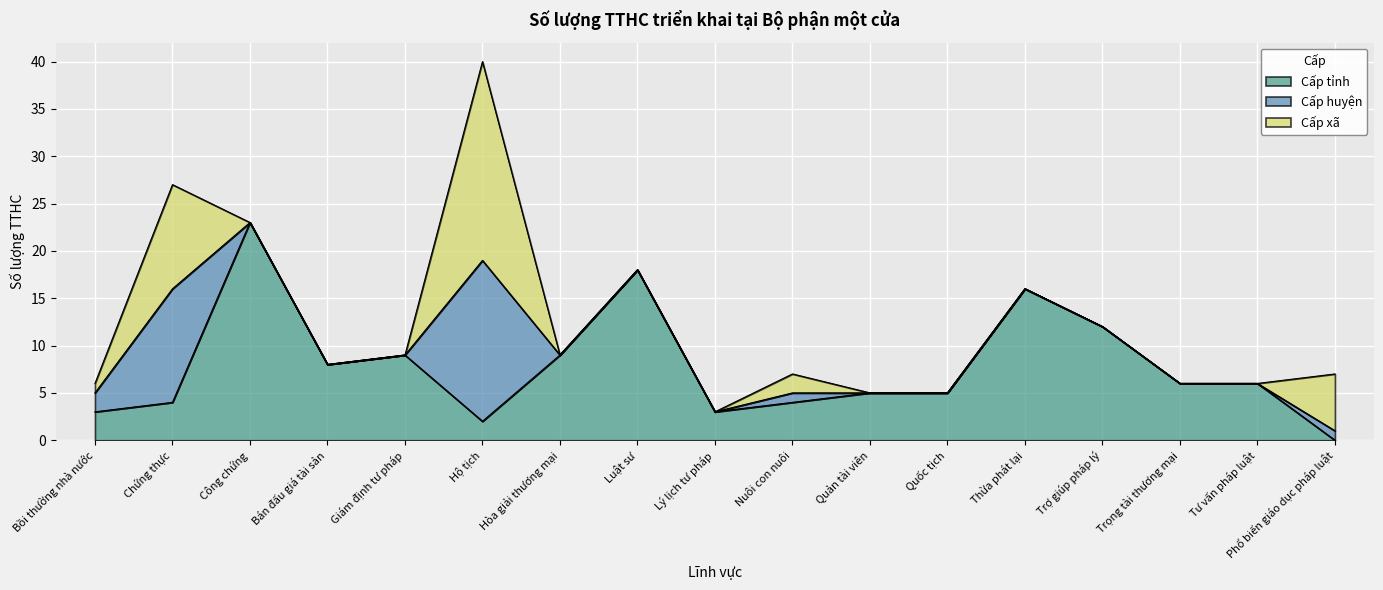

What is the difference between the maximum and minimum values in the Cấp huyện series?

17